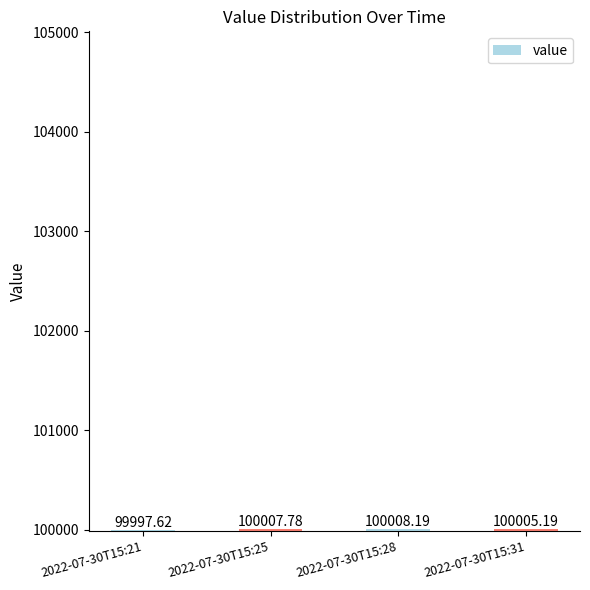

Which has a higher value, 2022-07-30T15:31 or 2022-07-30T15:28?

2022-07-30T15:28